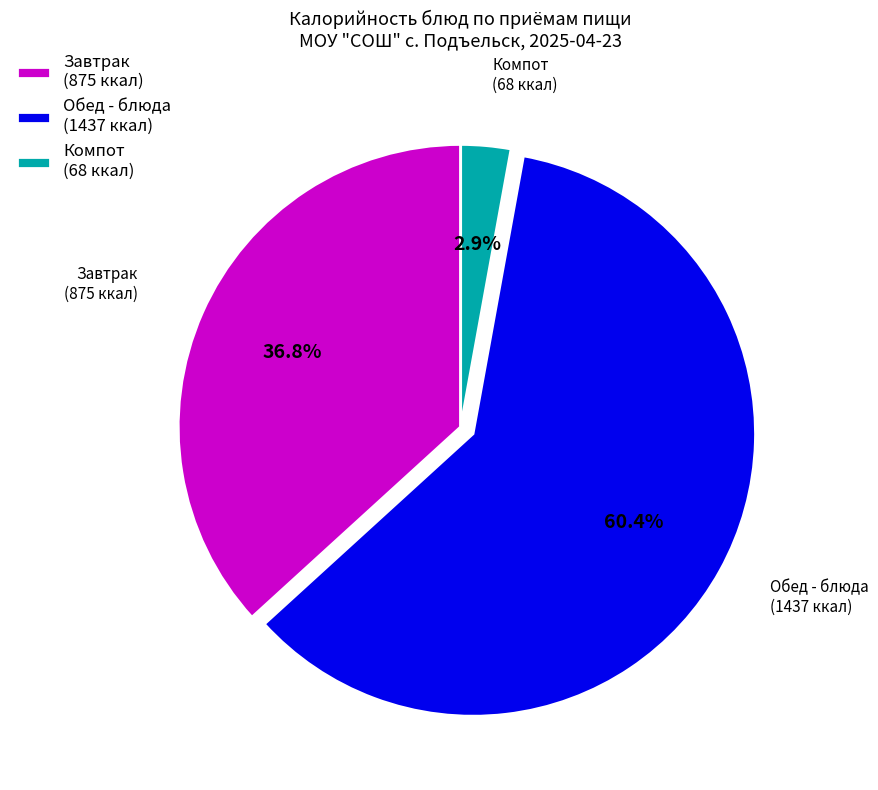

Approximately how many times larger is the value at Завтрак (875 ккал) compared to Обед - блюда (1437 ккал)?

0.6